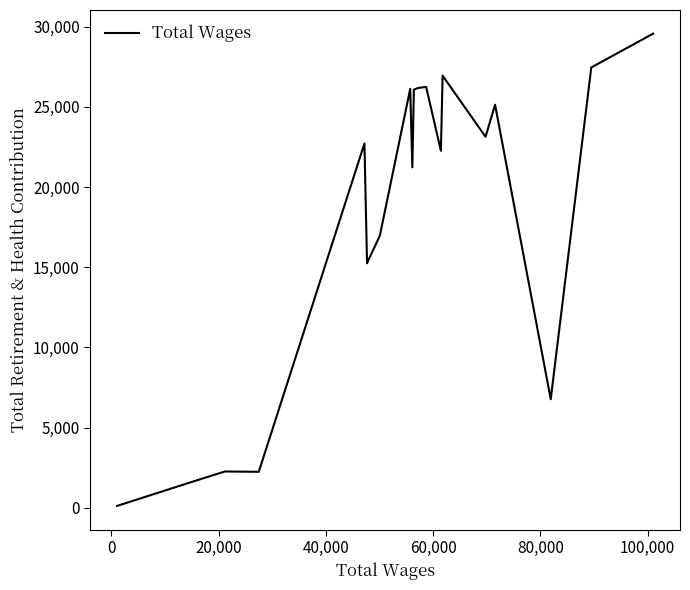

What is the maximum value shown in the chart?

29570